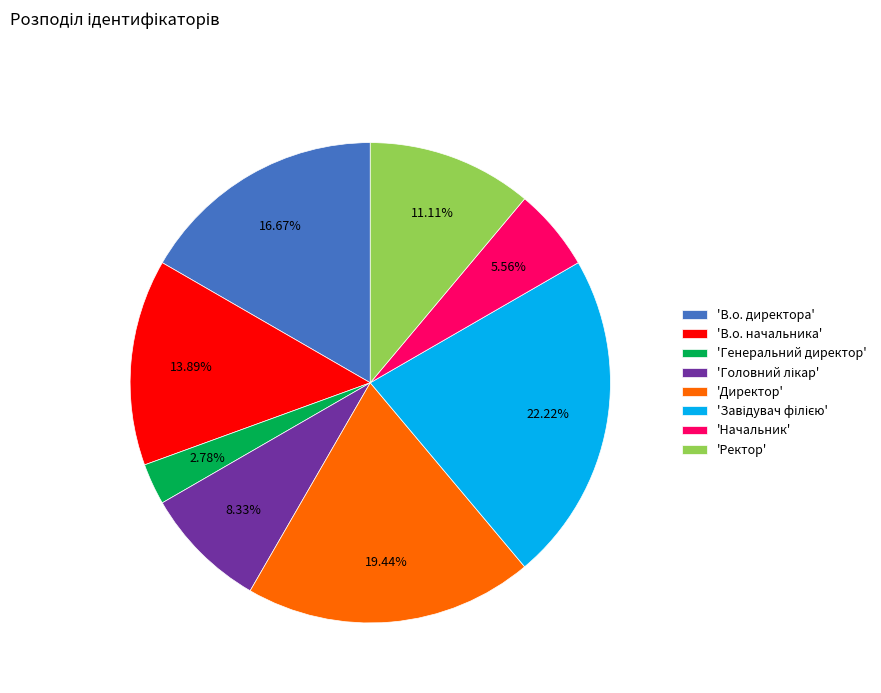

Between 'В.о. директора' and 'Начальник', which is larger?

'В.о. директора'